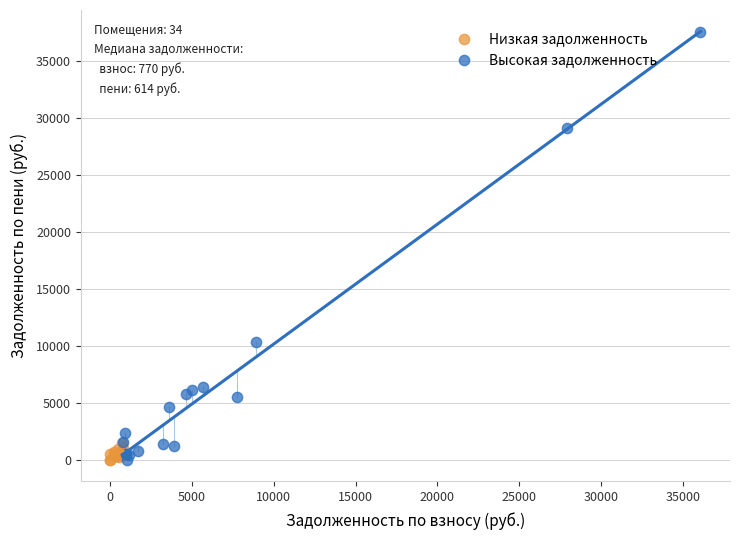

Which series has the widest spread of Y values?

Высокая задолженность